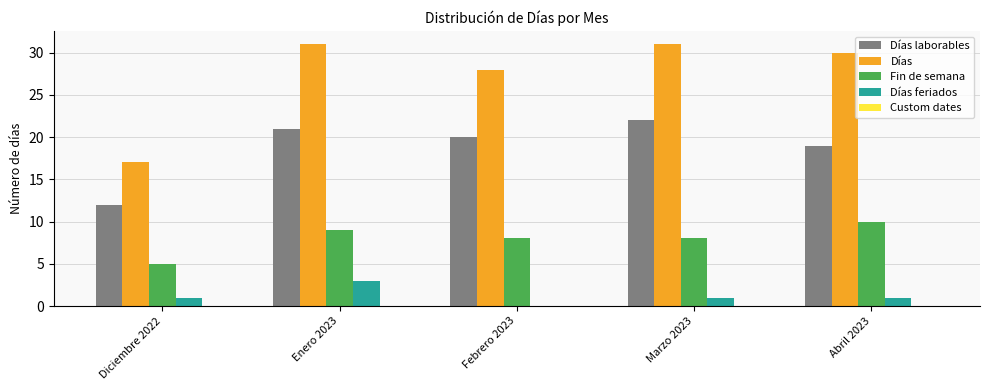

At which label does Fin de semana first exceed 8?

Enero 2023